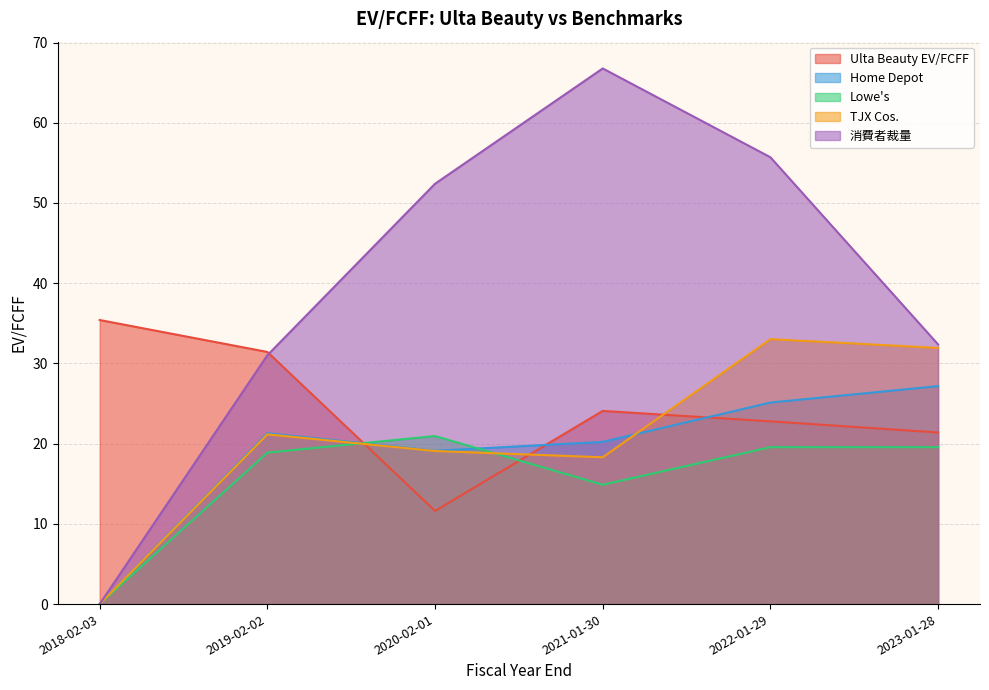

Where is the first local maximum for Lowe's?

2020-02-01